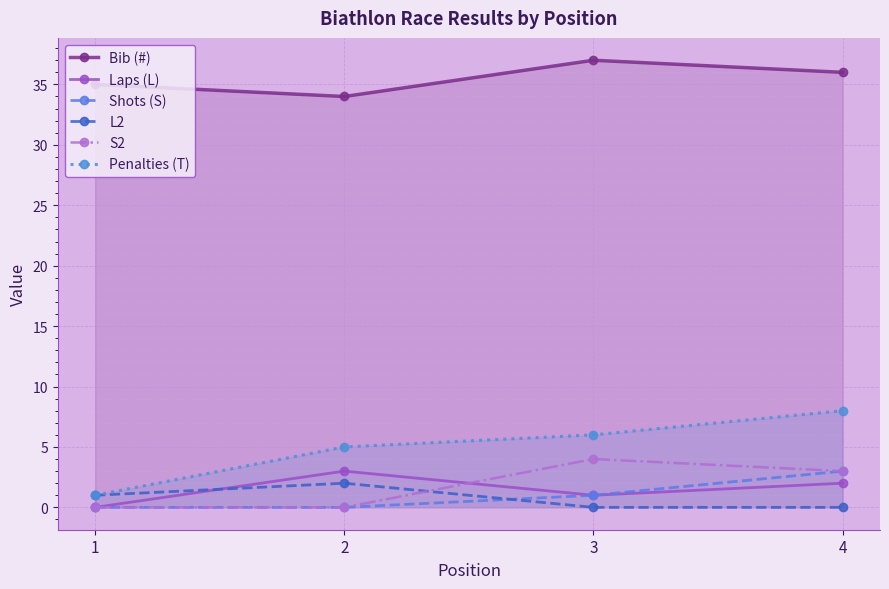

Does the chart display data point markers on the line(s)?

Yes